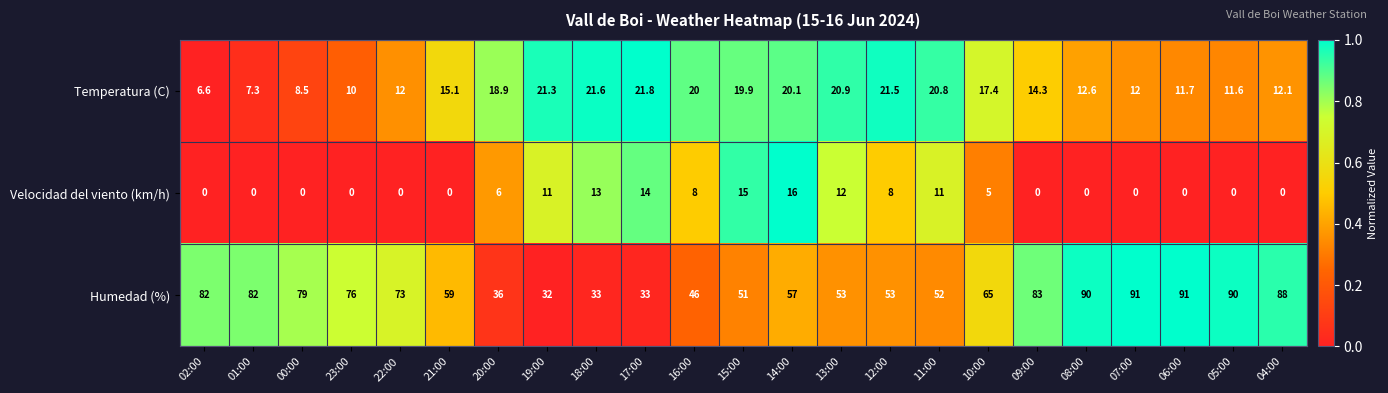

The value of Humedad (%) at 14:00 is 57.0. True or false?

True